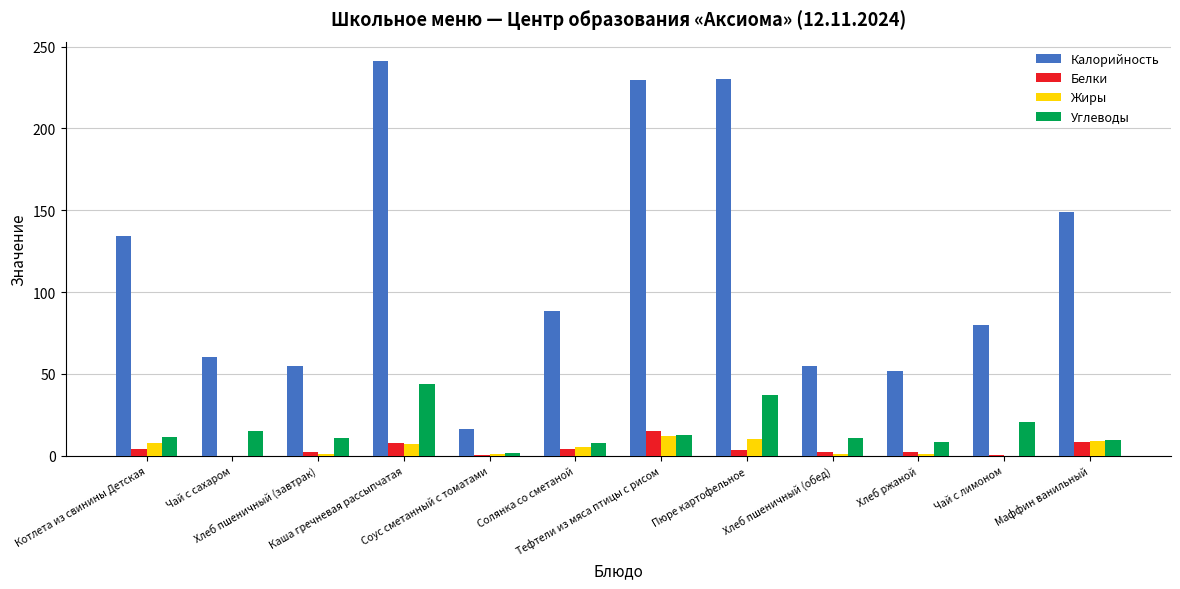

Between Тефтели из мяса птицы с рисом and Маффин ванильный, which series saw the biggest shift?

Калорийность